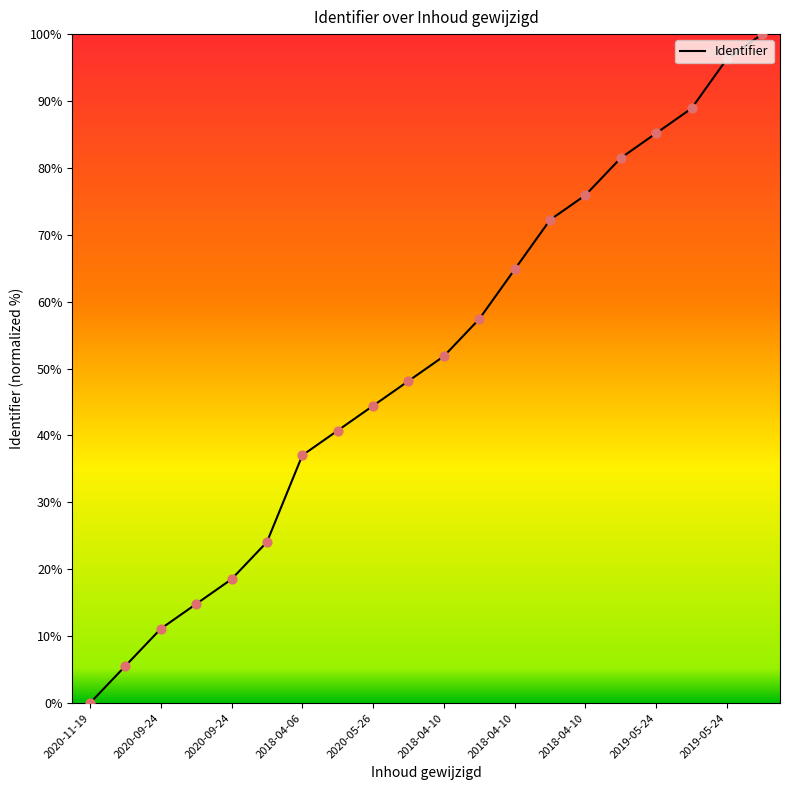

What is the difference between the maximum and minimum values?

100.0